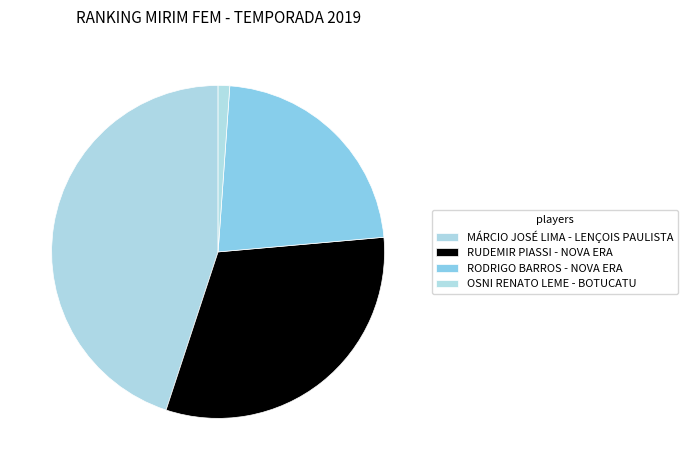

Does any single category account for the majority?

No